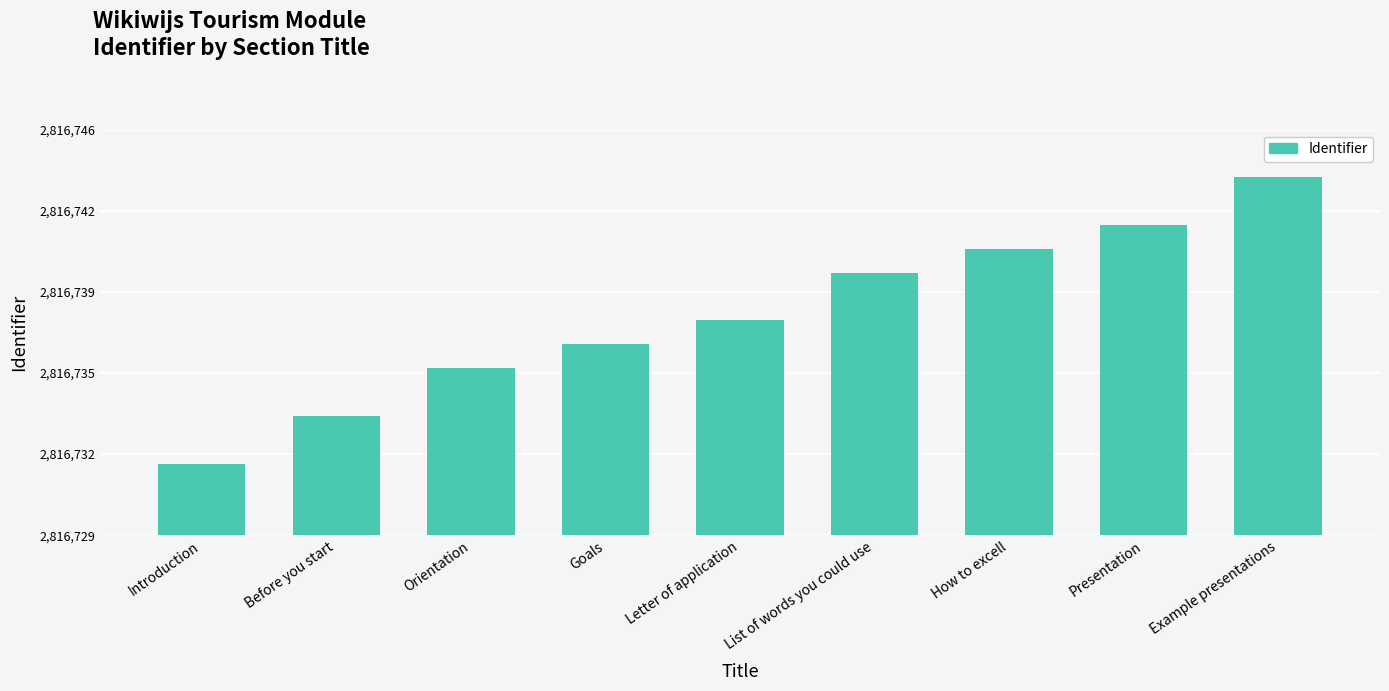

What is the maximum value shown in the chart?

2816744